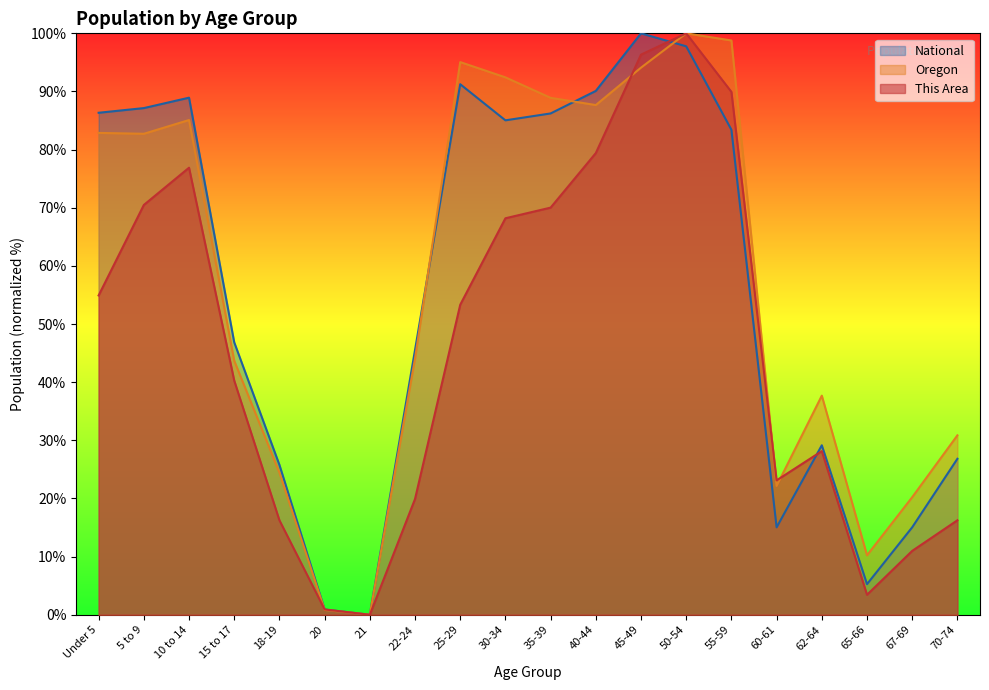

Rank the series by their average value, from highest to lowest.

Oregon, National, This Area